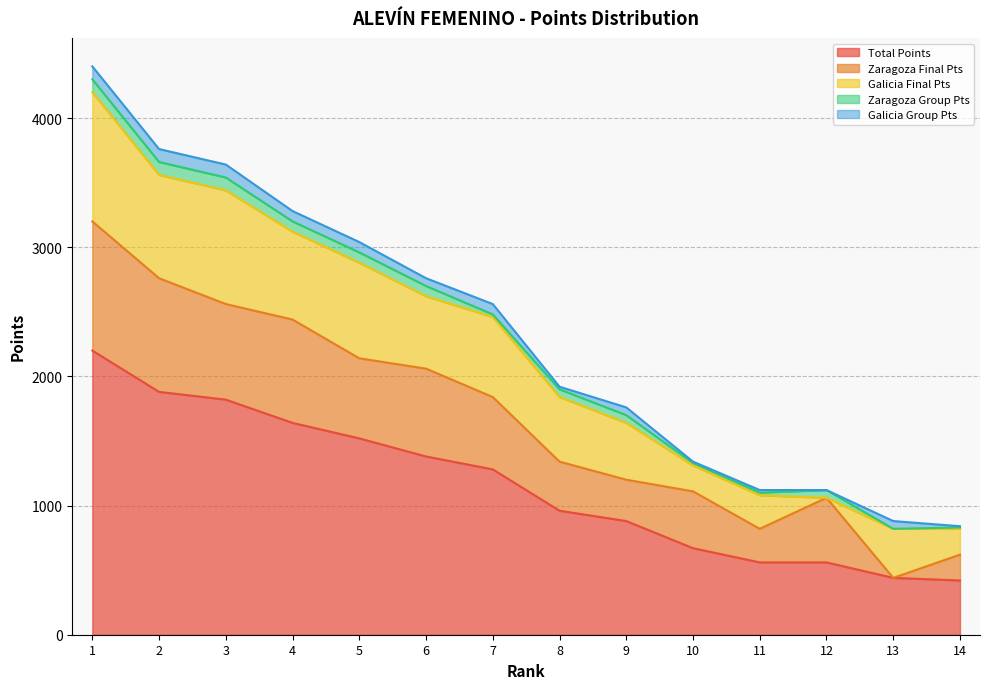

At how many categories does at least one series exceed 1521?

4